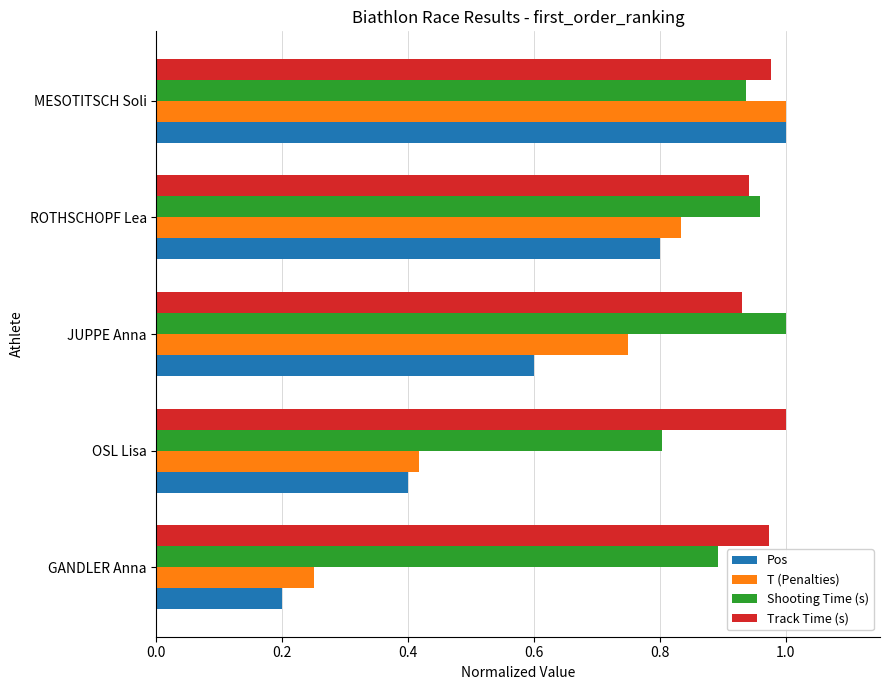

What is the average value of the Pos series?

0.6